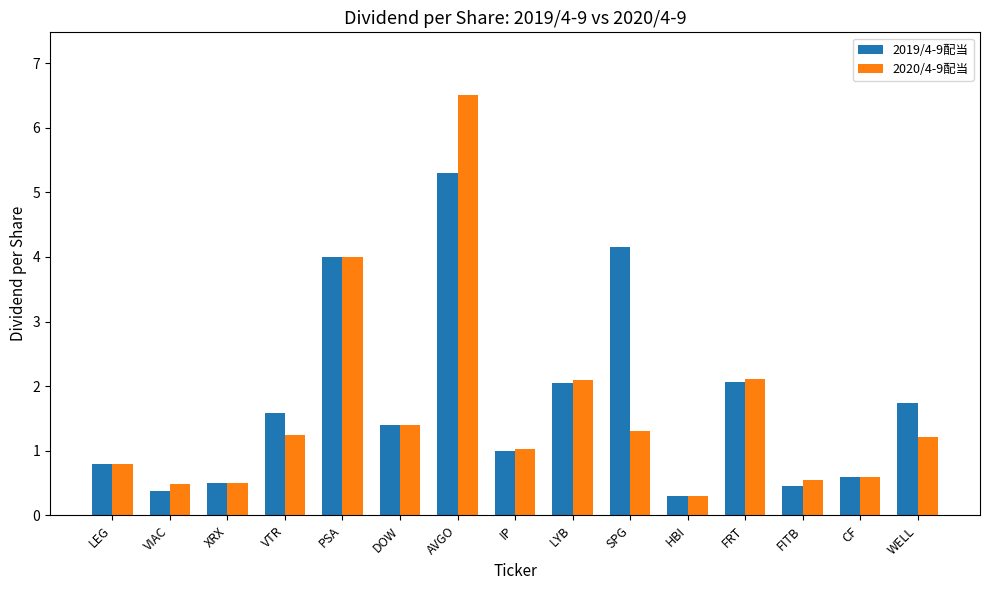

Which series has the widest spread of values?

2020/4-9配当